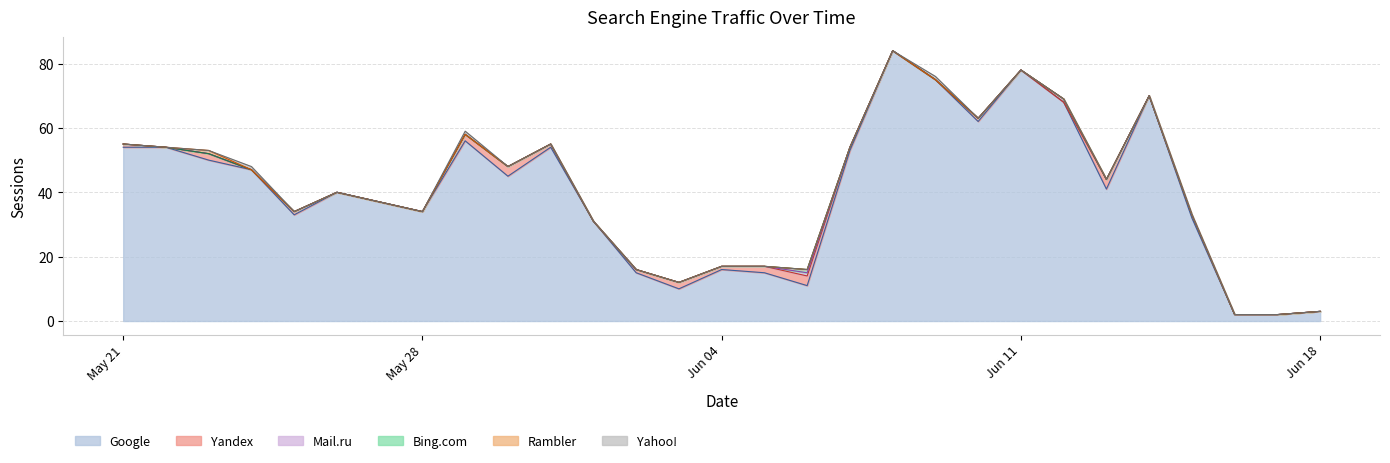

True or false: Google and Yandex cross at least once.

False